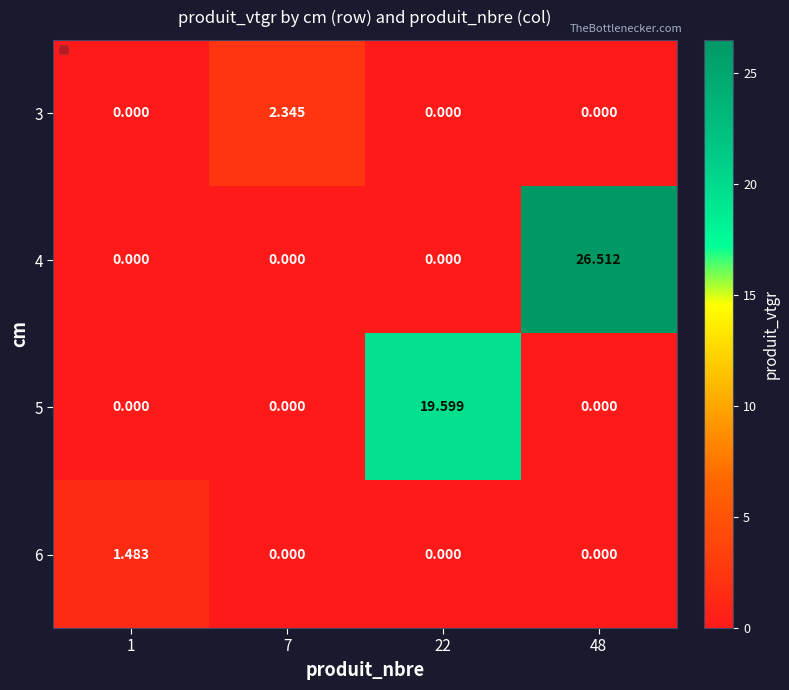

How many series are shown in this chart?

4